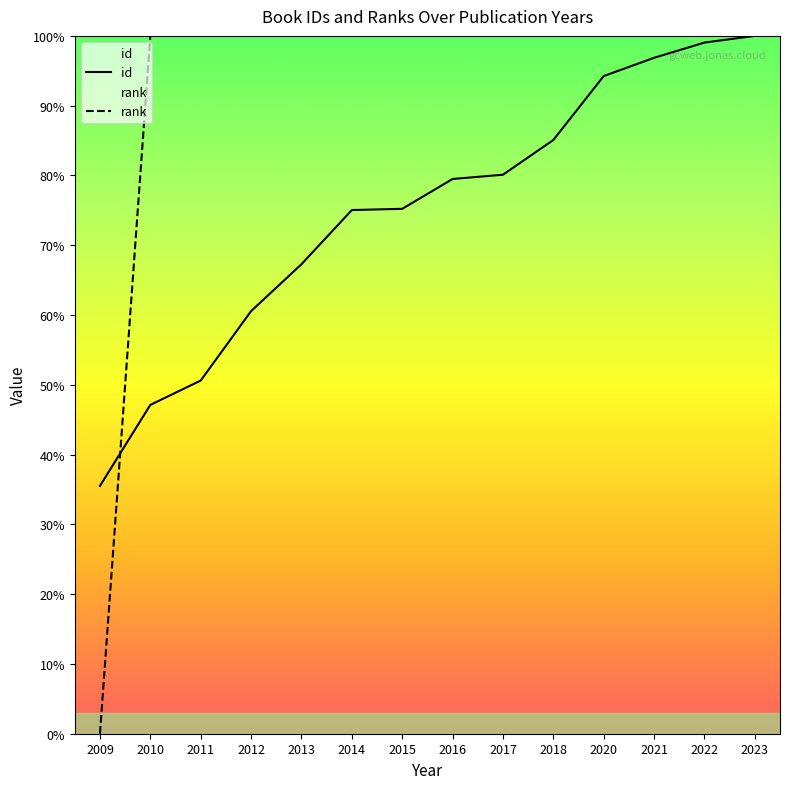

Does the chart have visible grid lines?

No